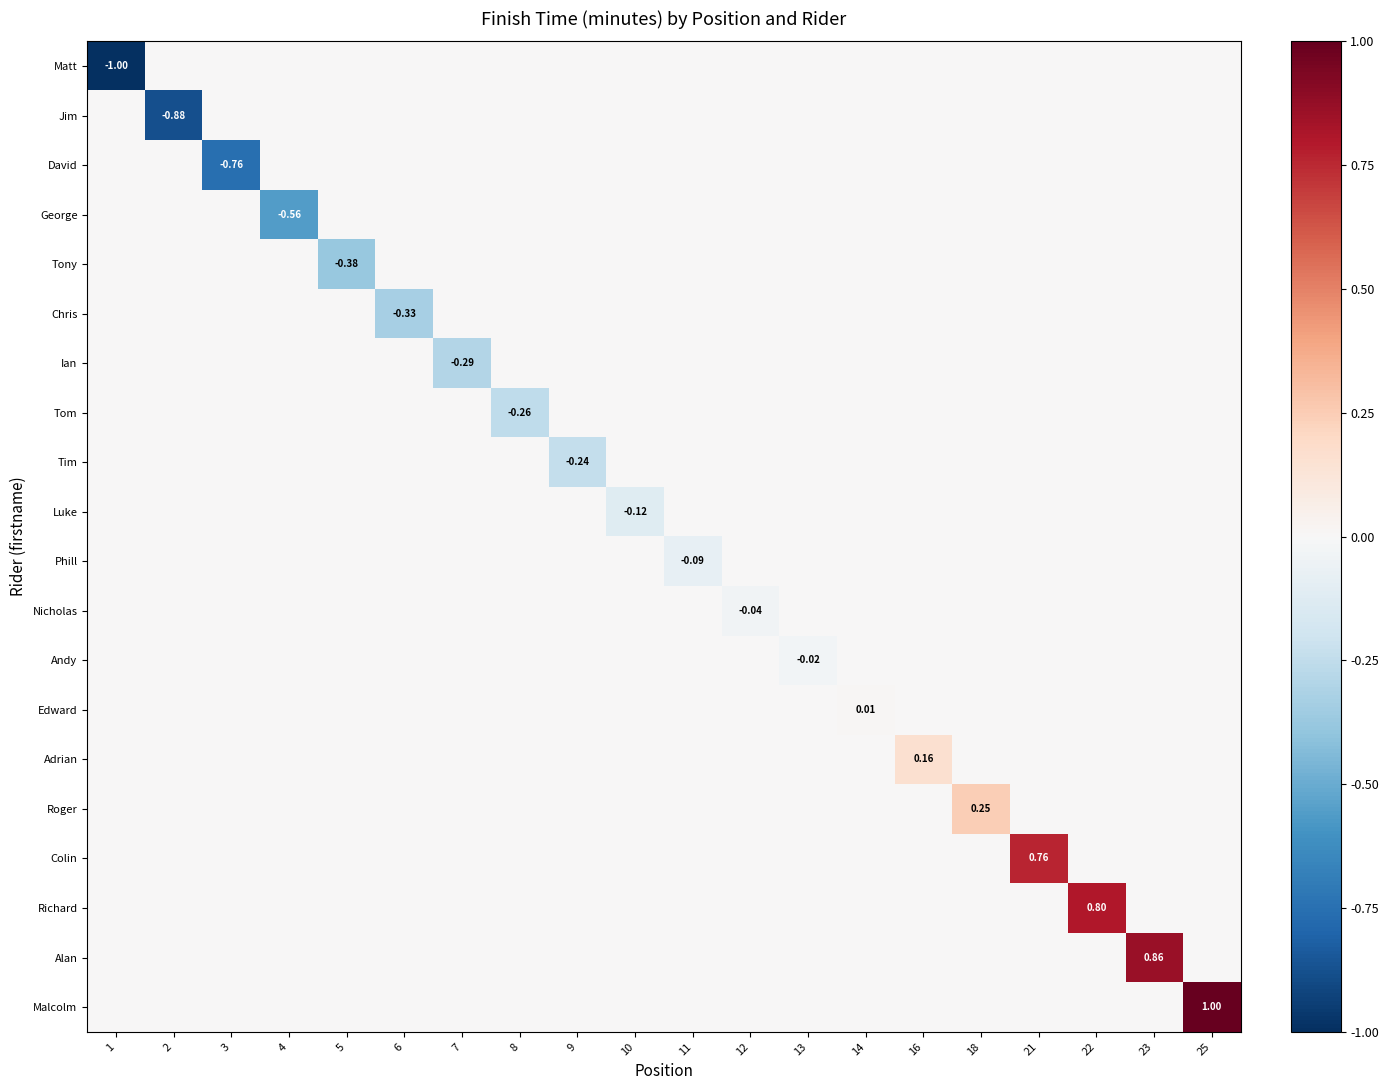

Is the value of Roger at 13 greater than the value of Tom at 4?

No